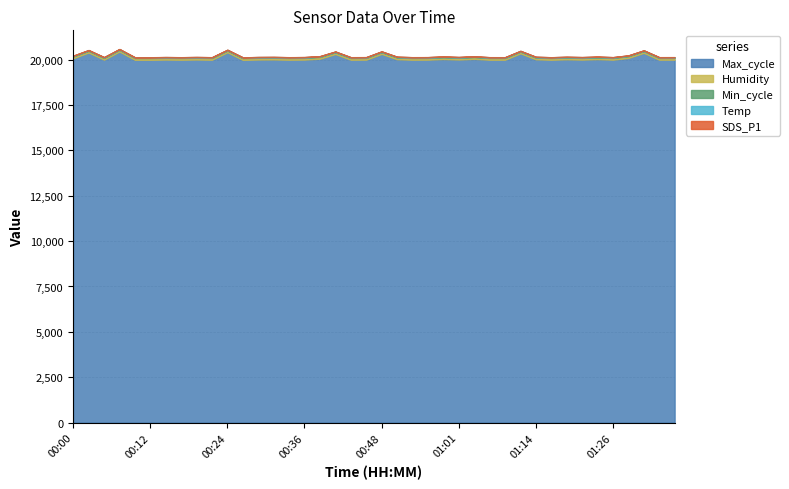

Which series has the largest total across all categories?

Max_cycle